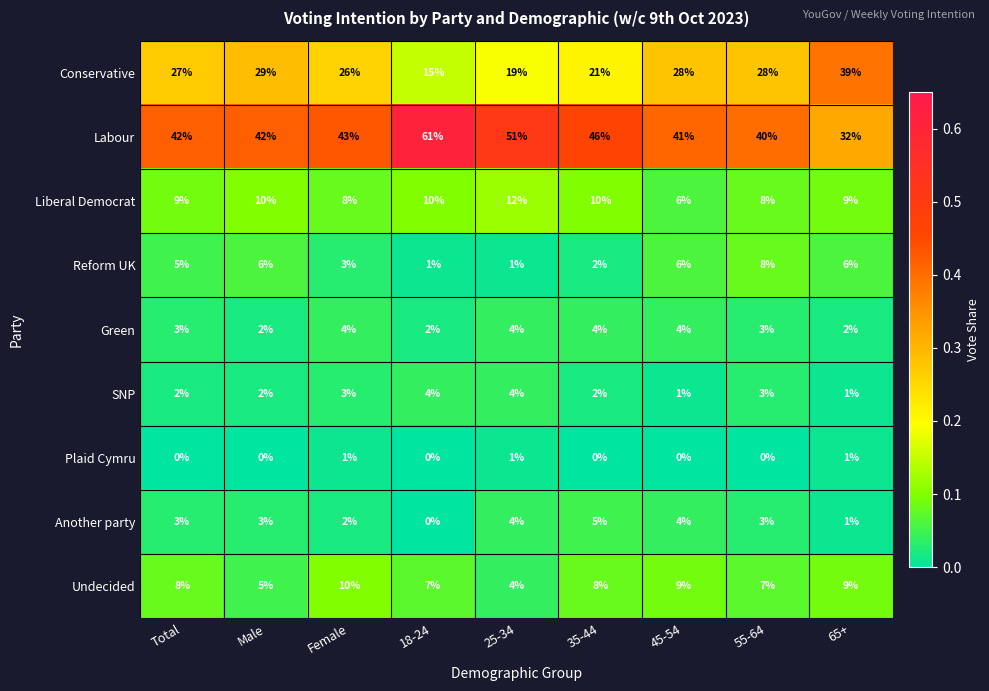

Is the value of Liberal Democrat at Male greater than the value of Reform UK at 65+?

Yes